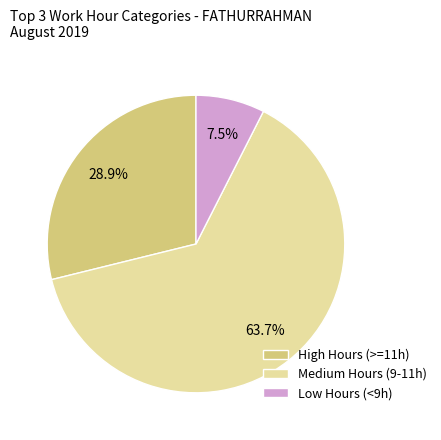

Which category has the biggest portion of the pie?

Medium Hours (9-11h)